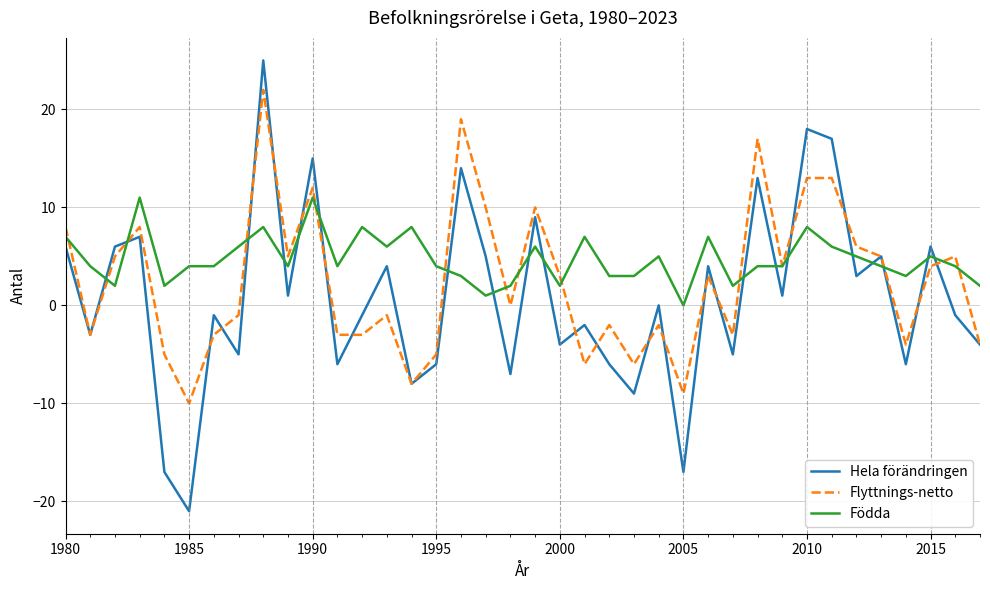

List the series in order of their peak value, highest first.

Hela förändringen, Flyttnings-netto, Födda